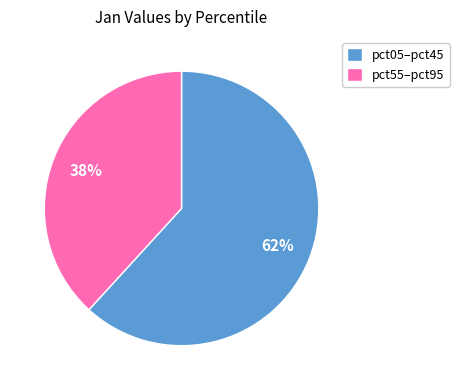

To the nearest percent, what is the average slice percentage?

50%